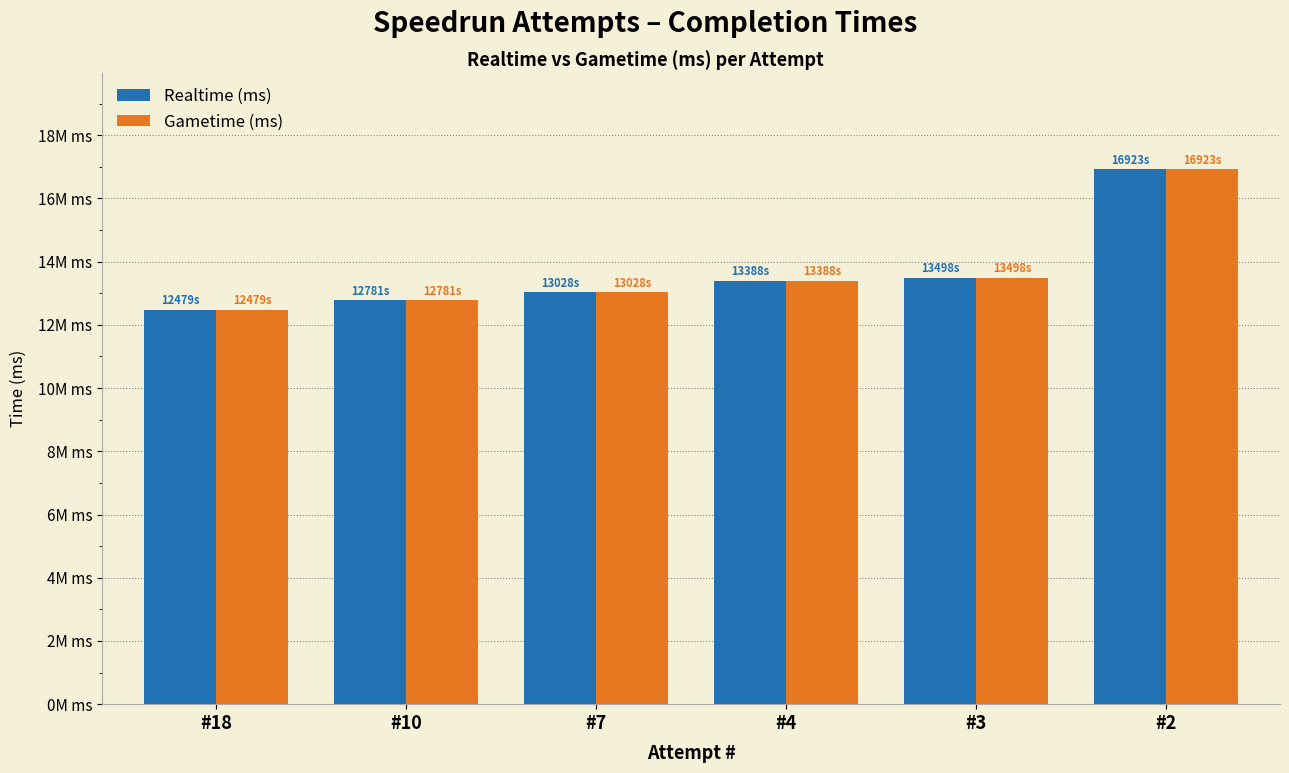

At which category is the sum across all series the highest?

#2